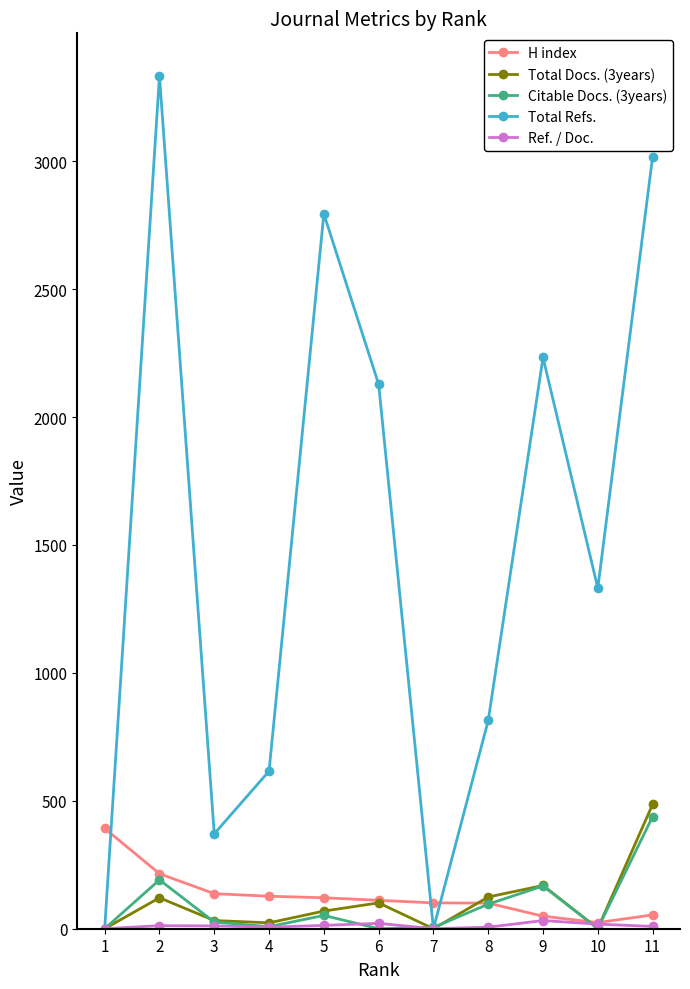

What is the maximum value for Total Refs.?

3333